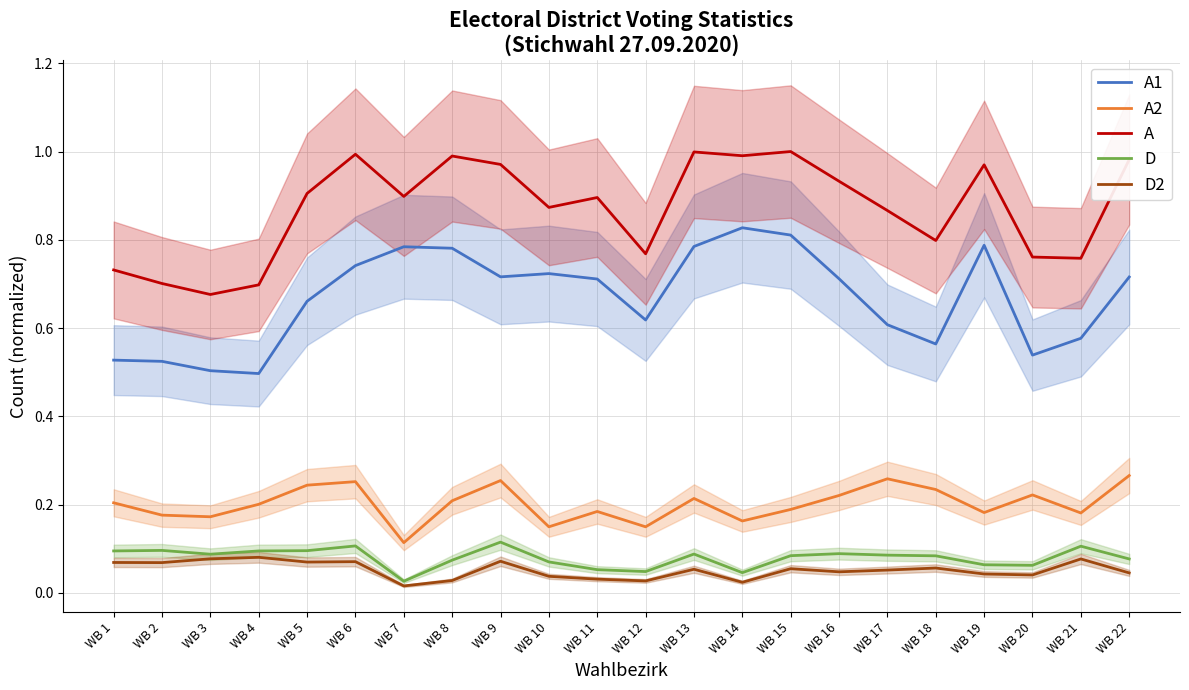

Reading right to left, list all the values displayed in this chart.

A1: WB 22=0.7	WB 21=0.6	WB 20=0.5	WB 19=0.8	WB 18=0.6	WB 17=0.6	WB 16=0.7	WB 15=0.8	WB 14=0.8	WB 13=0.8	WB 12=0.6	WB 11=0.7	WB 10=0.7	WB 9=0.7	WB 8=0.8	WB 7=0.8	WB 6=0.7	WB 5=0.7	WB 4=0.5	WB 3=0.5	WB 2=0.5	WB 1=0.5
A2: WB 22=0.3	WB 21=0.2	WB 20=0.2	WB 19=0.2	WB 18=0.2	WB 17=0.3	WB 16=0.2	WB 15=0.2	WB 14=0.2	WB 13=0.2	WB 12=0.1	WB 11=0.2	WB 10=0.1	WB 9=0.3	WB 8=0.2	WB 7=0.1	WB 6=0.3	WB 5=0.2	WB 4=0.2	WB 3=0.2	WB 2=0.2	WB 1=0.2
A: WB 22=1.0	WB 21=0.8	WB 20=0.8	WB 19=1.0	WB 18=0.8	WB 17=0.9	WB 16=0.9	WB 15=1.0	WB 14=1.0	WB 13=1.0	WB 12=0.8	WB 11=0.9	WB 10=0.9	WB 9=1.0	WB 8=1.0	WB 7=0.9	WB 6=1.0	WB 5=0.9	WB 4=0.7	WB 3=0.7	WB 2=0.7	WB 1=0.7
D: WB 22=0.1	WB 21=0.1	WB 20=0.1	WB 19=0.1	WB 18=0.1	WB 17=0.1	WB 16=0.1	WB 15=0.1	WB 14=0.0	WB 13=0.1	WB 12=0.0	WB 11=0.1	WB 10=0.1	WB 9=0.1	WB 8=0.1	WB 7=0.0	WB 6=0.1	WB 5=0.1	WB 4=0.1	WB 3=0.1	WB 2=0.1	WB 1=0.1
D2: WB 22=0.0	WB 21=0.1	WB 20=0.0	WB 19=0.0	WB 18=0.1	WB 17=0.1	WB 16=0.0	WB 15=0.1	WB 14=0.0	WB 13=0.1	WB 12=0.0	WB 11=0.0	WB 10=0.0	WB 9=0.1	WB 8=0.0	WB 7=0.0	WB 6=0.1	WB 5=0.1	WB 4=0.1	WB 3=0.1	WB 2=0.1	WB 1=0.1